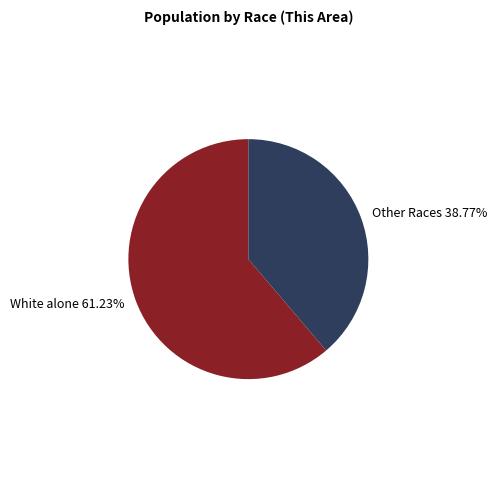

How many segments does this pie chart have?

2